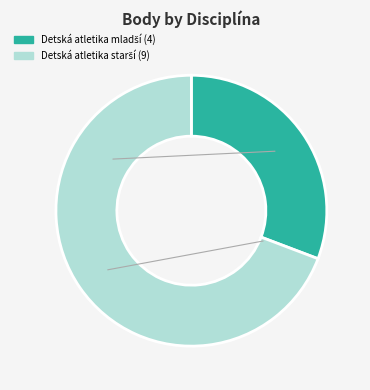

Is there any slice that represents more than half of the pie?

Yes